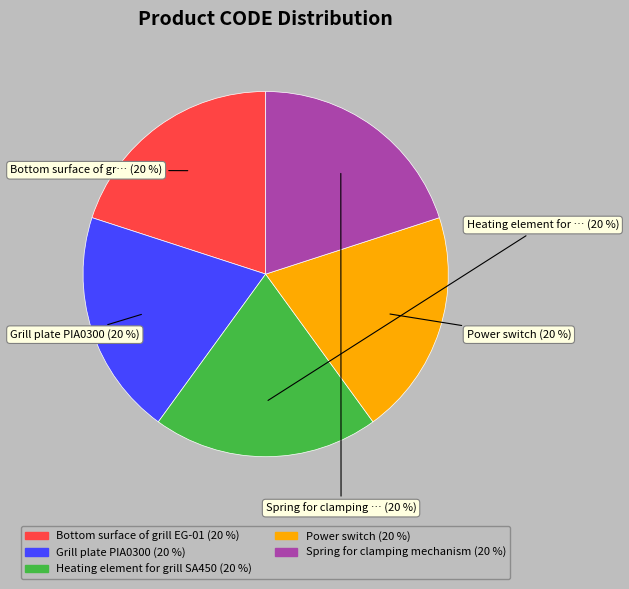

Approximately how many times larger is the value at Power switch compared to Grill plate PIA0300?

1.0